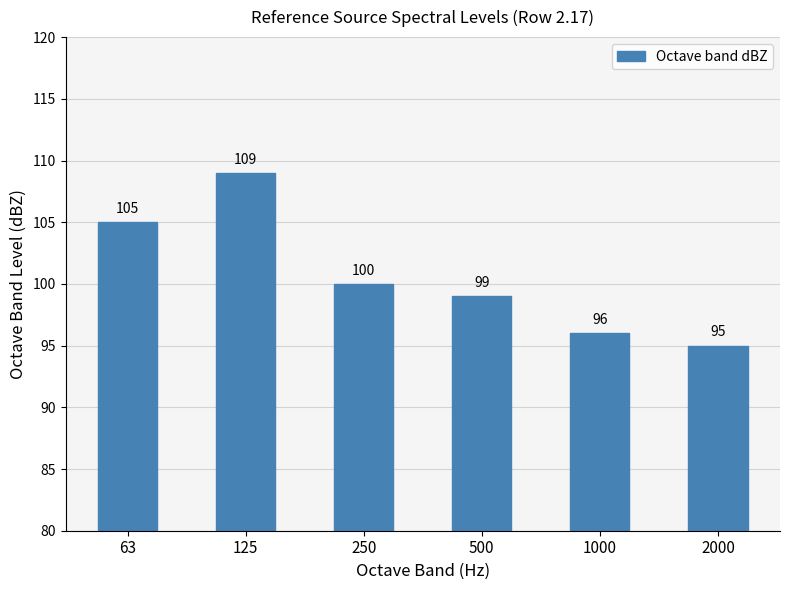

Which has a higher value, 2000 or 63?

63